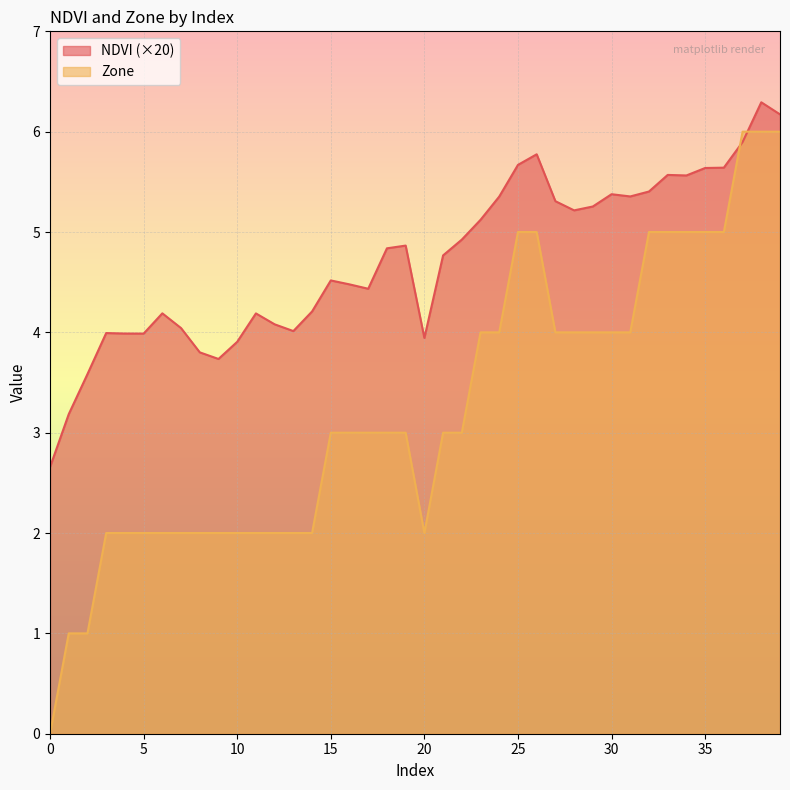

Between which two adjacent categories do NDVI and Zone first intersect?

36 and 37